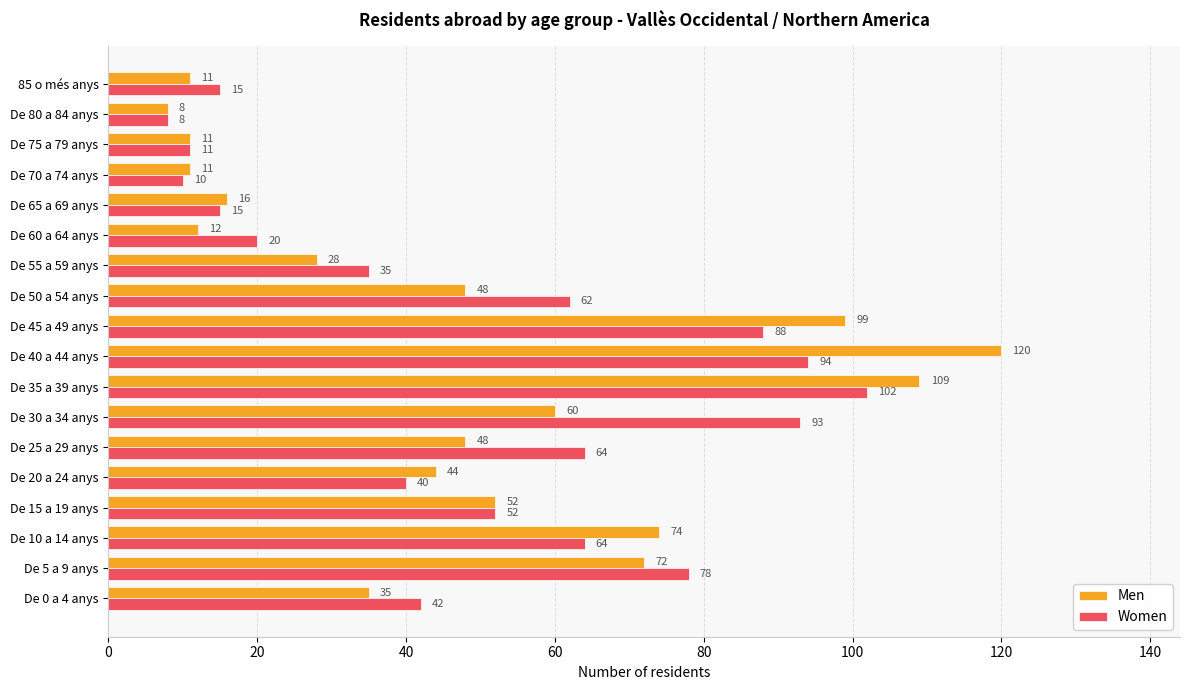

How many data points in Women are less than 52?

9